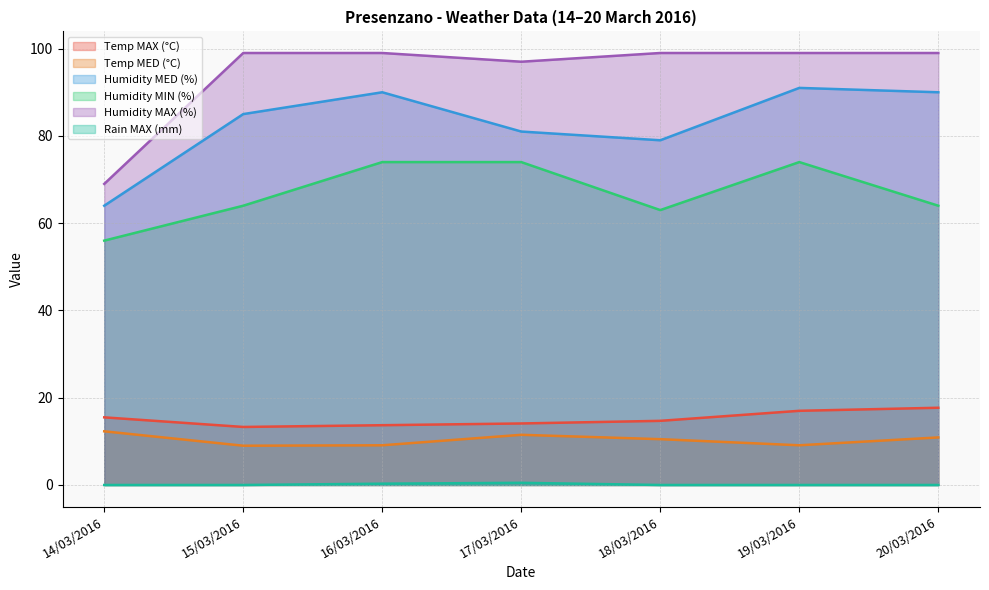

Which has a higher value, 14/03/2016 or 19/03/2016?

19/03/2016